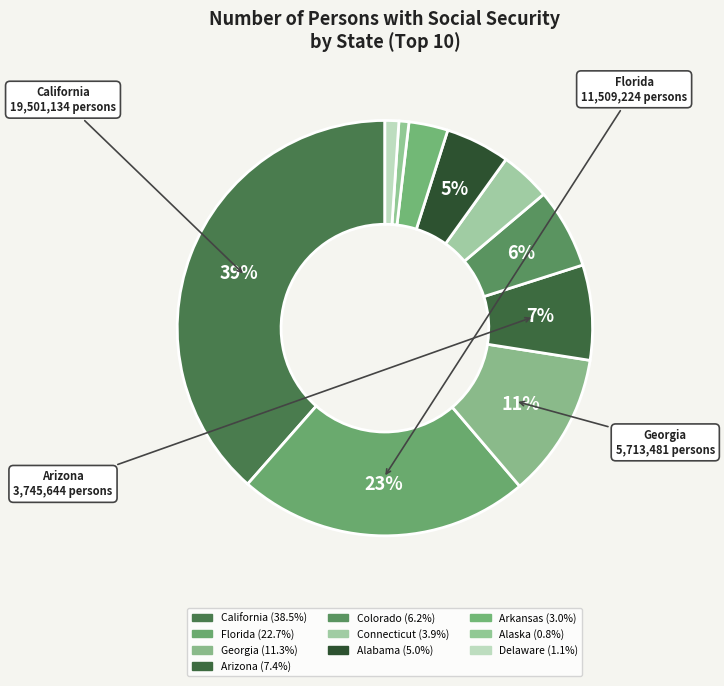

Is there a majority slice in this chart?

No